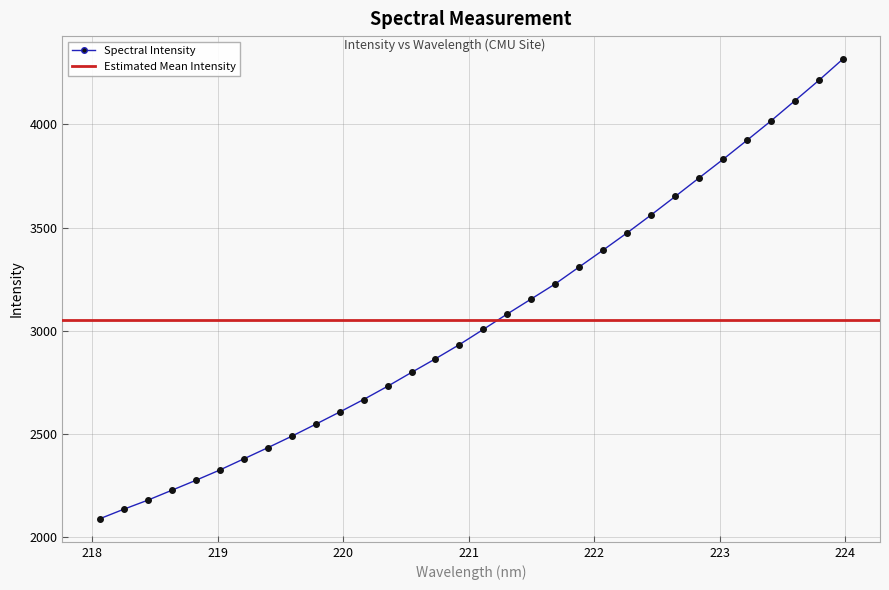

How many data points are less than 3006?

16